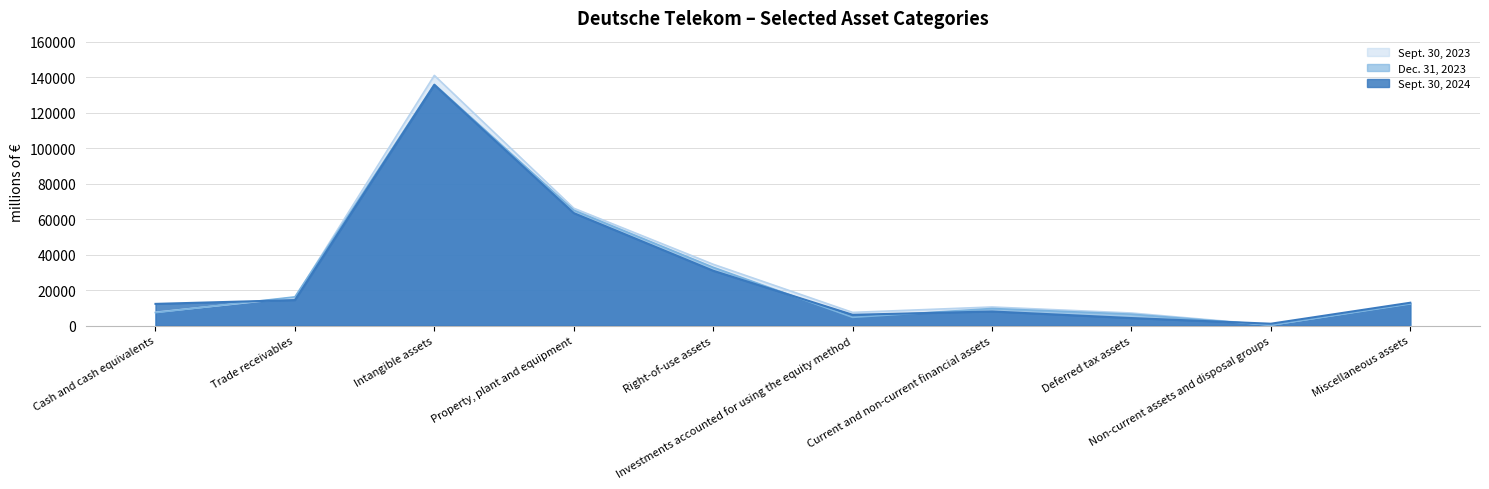

Which has a higher value, Deferred tax assets or Non-current assets and disposal groups?

Deferred tax assets